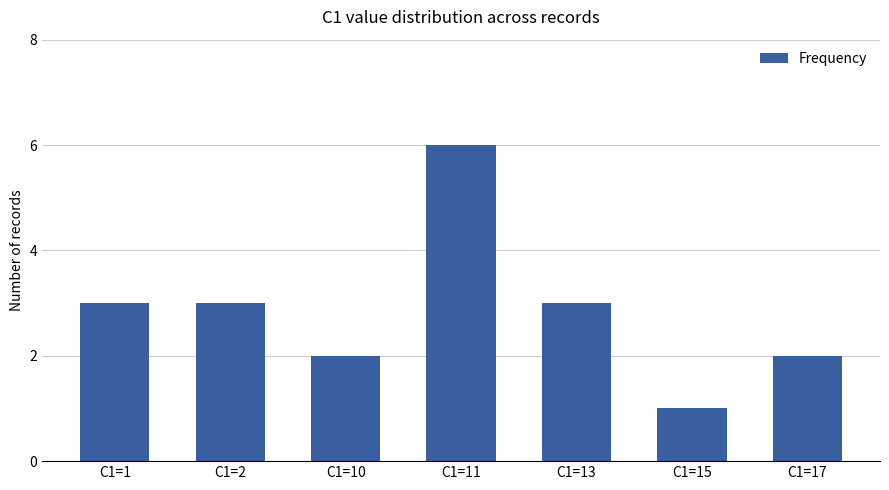

How many bars are there in total?

7